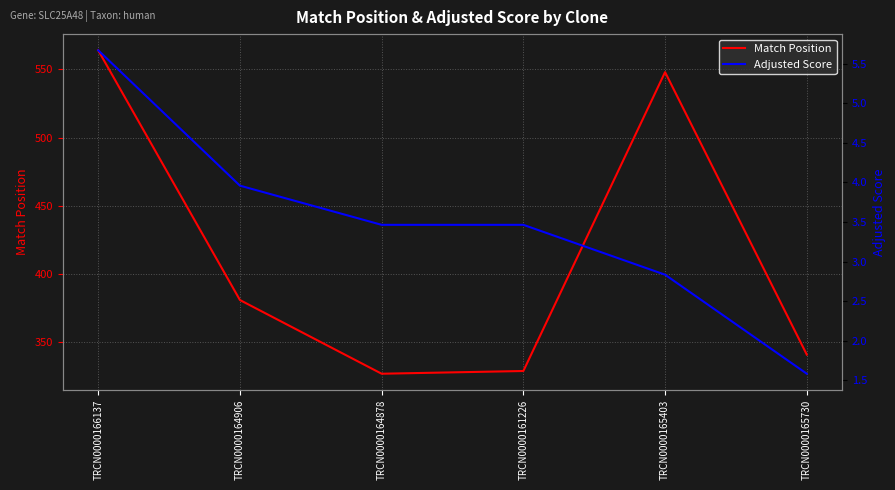

True or false: Match Position and Adjusted Score cross at least once.

False